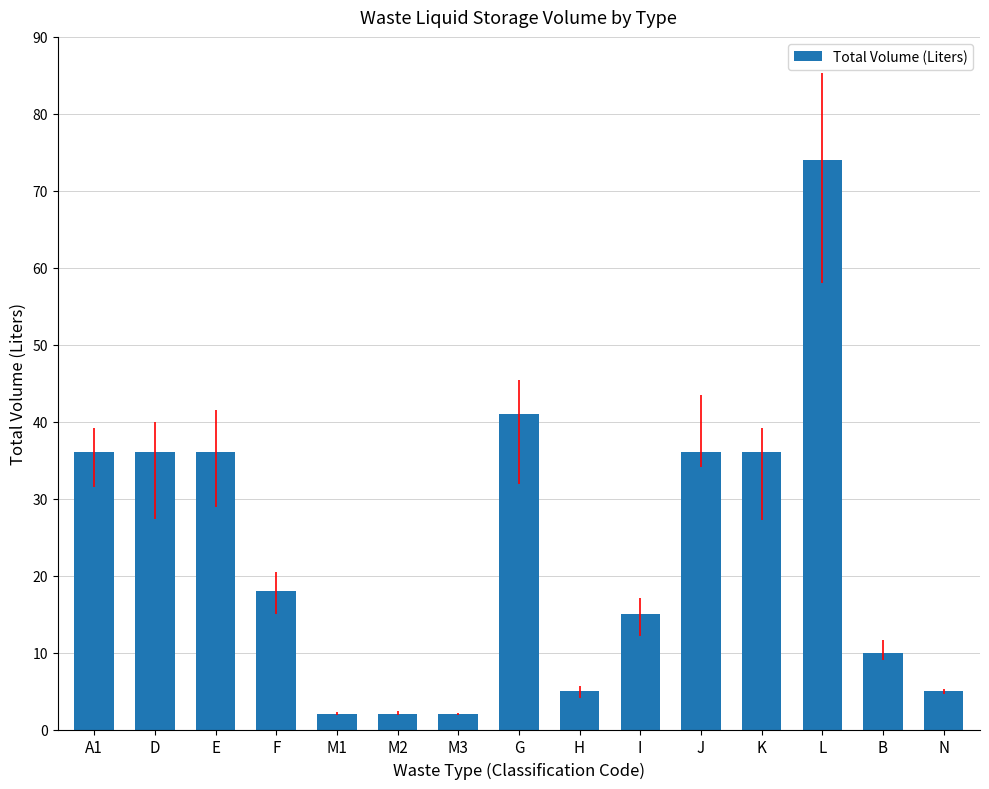

How many distinct data groups are displayed?

1